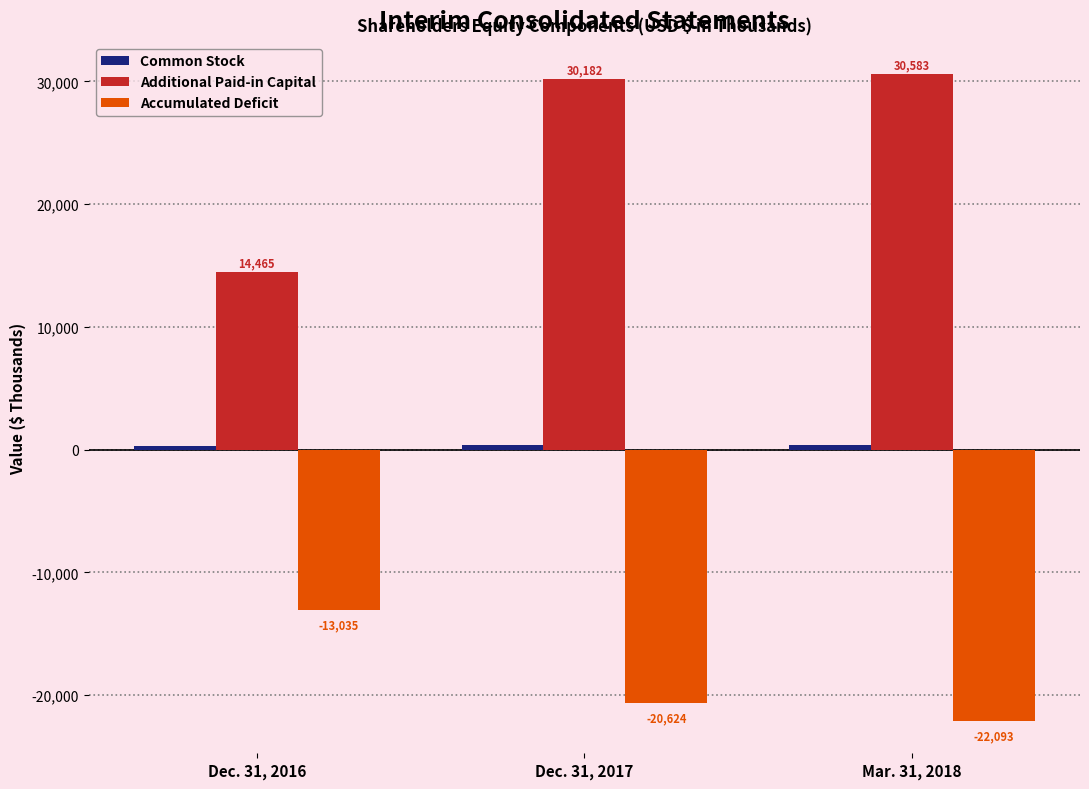

Which category has the highest value in the Additional Paid-in Capital series?

Mar. 31, 2018